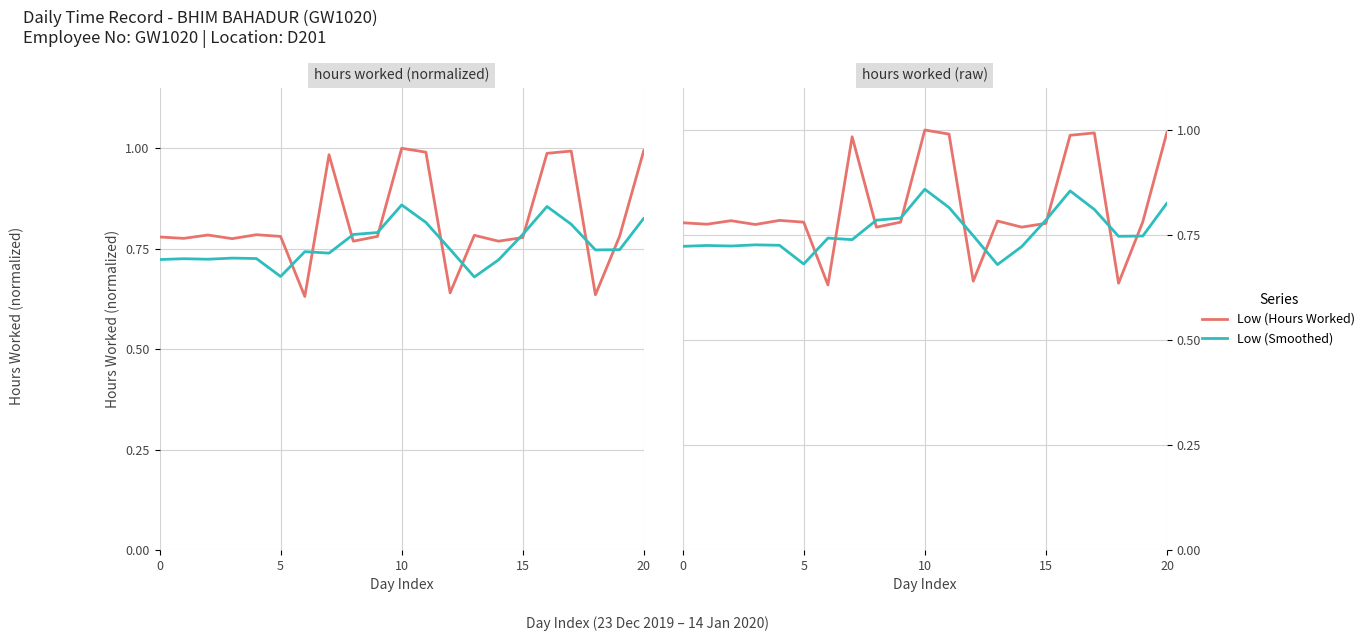

Does the chart display data point markers on the line(s)?

No